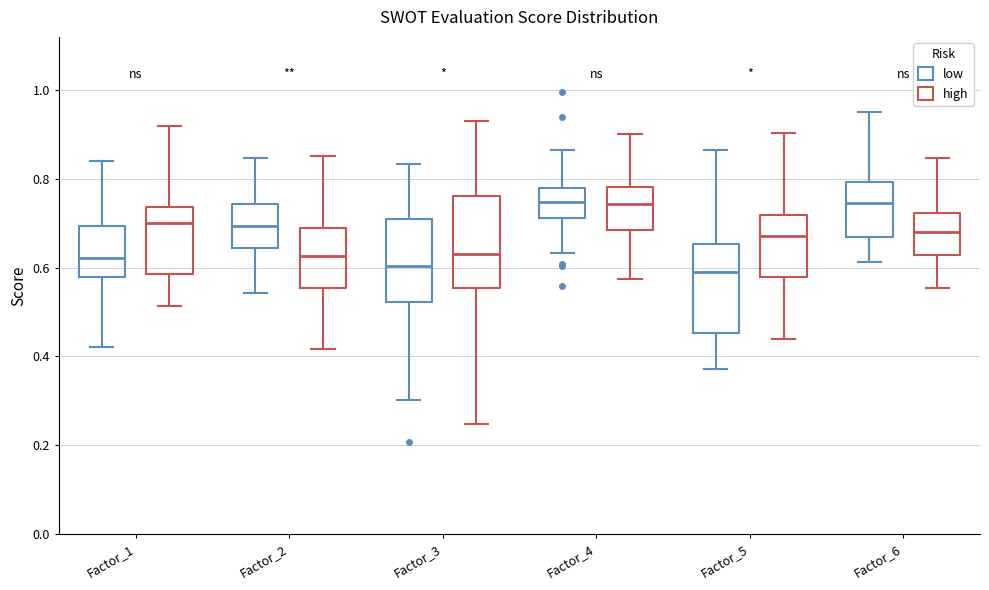

Reading left to right, read every box against the y-axis: the position of its median line, the range the box covers, and the ends of its whiskers. The values are not printed on the chart, so give them approximately, as read against the axis.

Factor_1 (low): median 0.62, box 0.58 to 0.70, whiskers 0.42 to 0.84
Factor_1 (high): median 0.70, box 0.58 to 0.74, whiskers 0.52 to 0.92
Factor_2 (low): median 0.70, box 0.64 to 0.74, whiskers 0.54 to 0.84
Factor_2 (high): median 0.62, box 0.56 to 0.68, whiskers 0.42 to 0.86
Factor_3 (low): median 0.60, box 0.52 to 0.72, whiskers 0.30 to 0.84
Factor_3 (high): median 0.64, box 0.56 to 0.76, whiskers 0.24 to 0.94
Factor_4 (low): median 0.74, box 0.72 to 0.78, whiskers 0.64 to 0.86
Factor_4 (high): median 0.74, box 0.68 to 0.78, whiskers 0.58 to 0.90
Factor_5 (low): median 0.60, box 0.46 to 0.66, whiskers 0.38 to 0.86
Factor_5 (high): median 0.68, box 0.58 to 0.72, whiskers 0.44 to 0.90
Factor_6 (low): median 0.74, box 0.66 to 0.80, whiskers 0.62 to 0.96
Factor_6 (high): median 0.68, box 0.62 to 0.72, whiskers 0.56 to 0.84